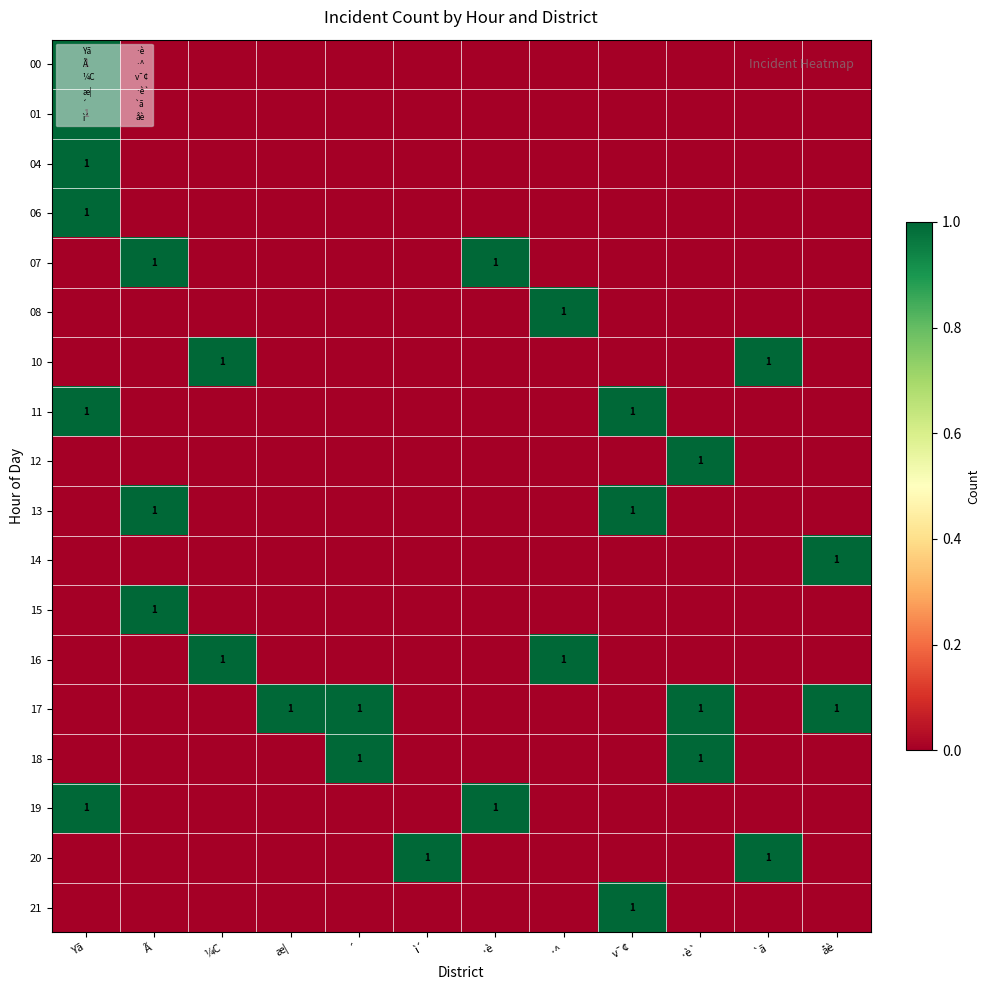

At ·^, list the series in order from largest to smallest.

08, 16, 00, 01, 04, 06, 07, 10, 11, 12, 13, 14, 15, 17, 18, 19, 20, 21